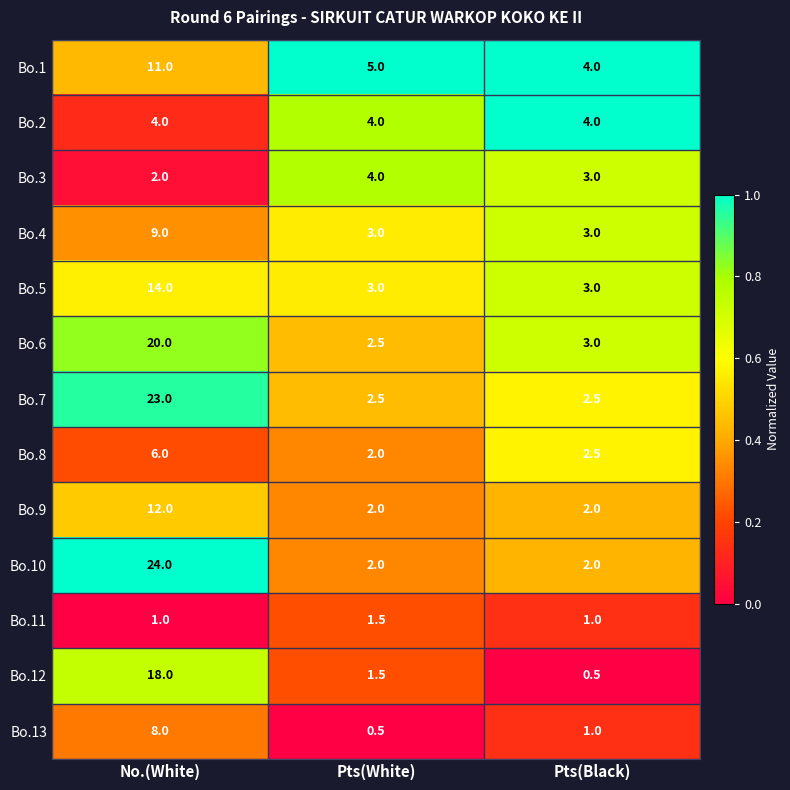

Which series has the widest spread of values?

Bo.10